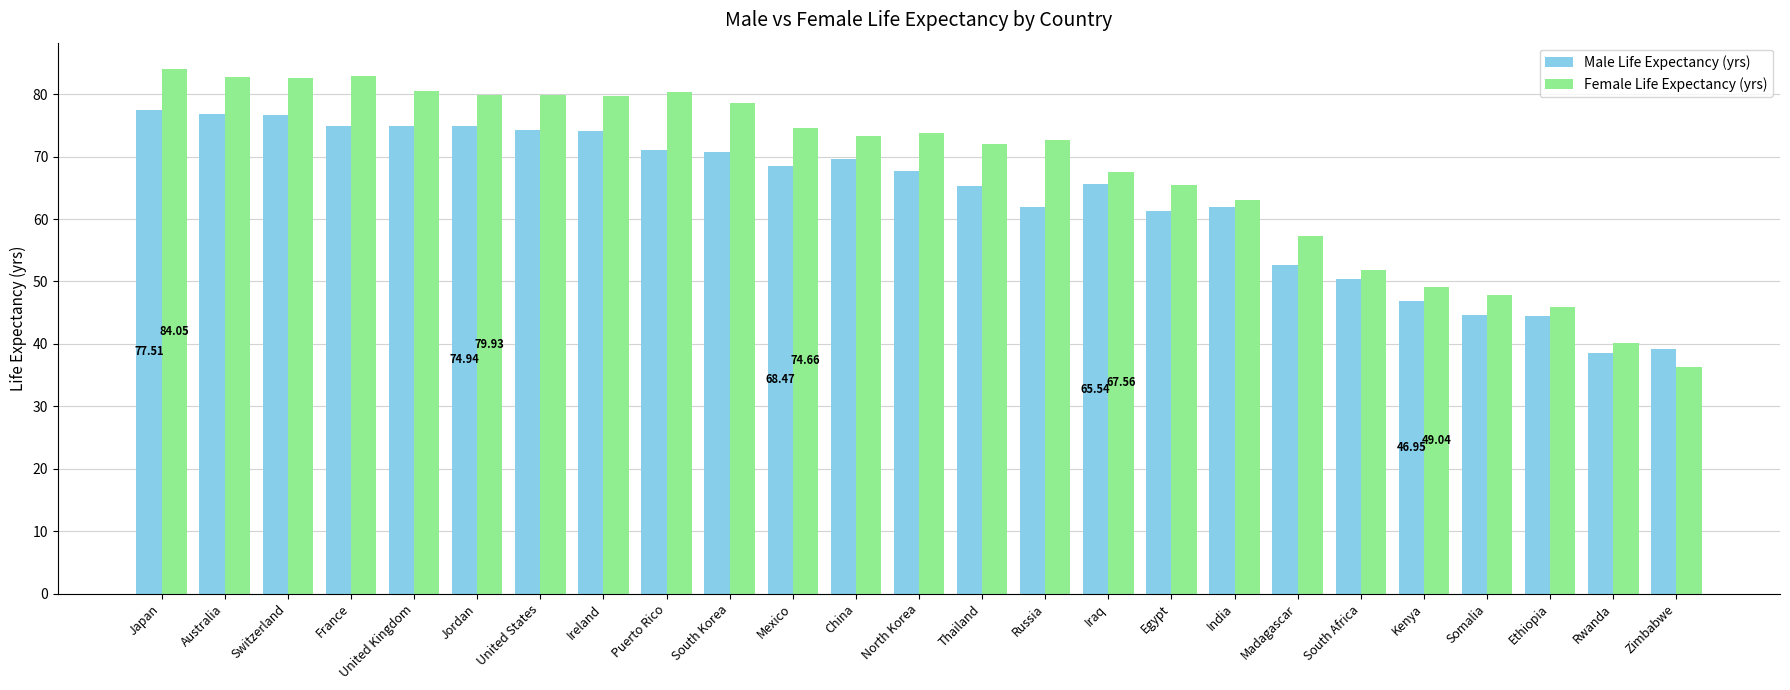

What is the difference between the maximum and minimum values in the Female Life Expectancy (yrs) series?

47.7